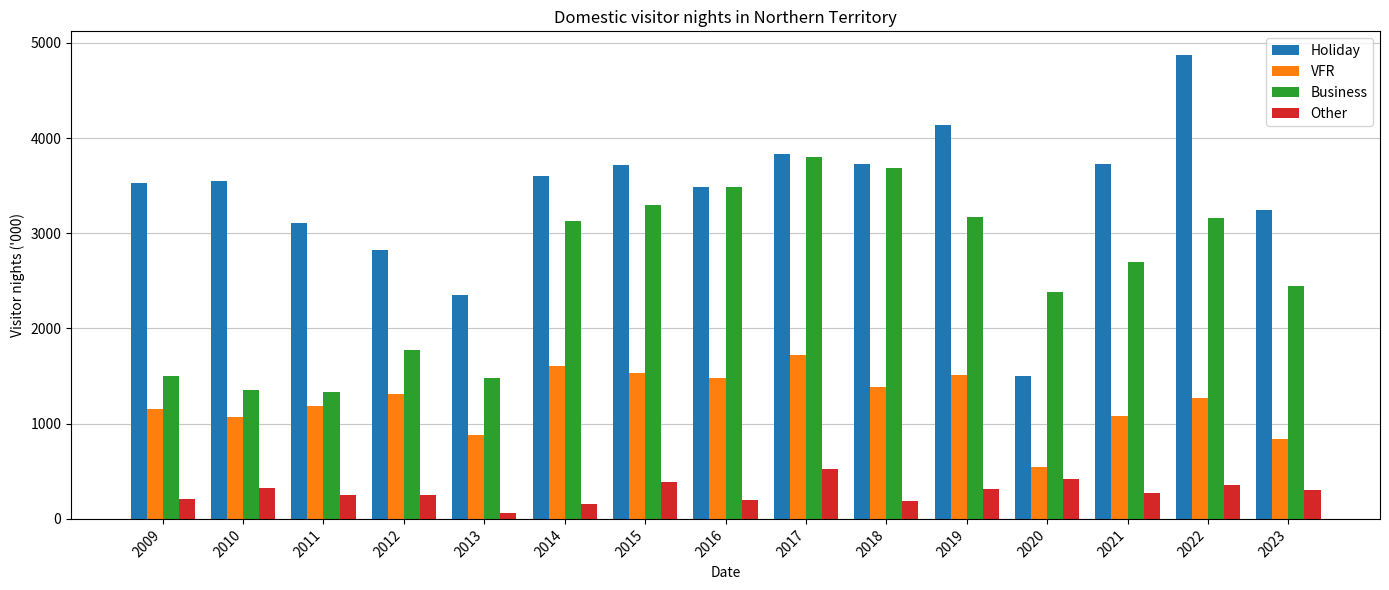

Is it true that Holiday equals 3489 at 2016?

True